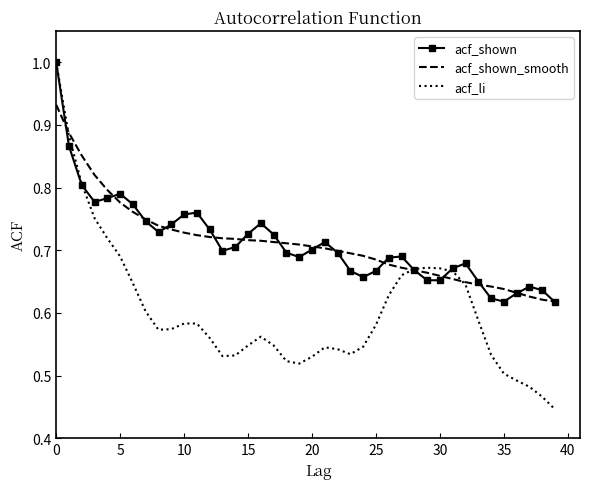

Which series has the widest spread of values?

acf_li